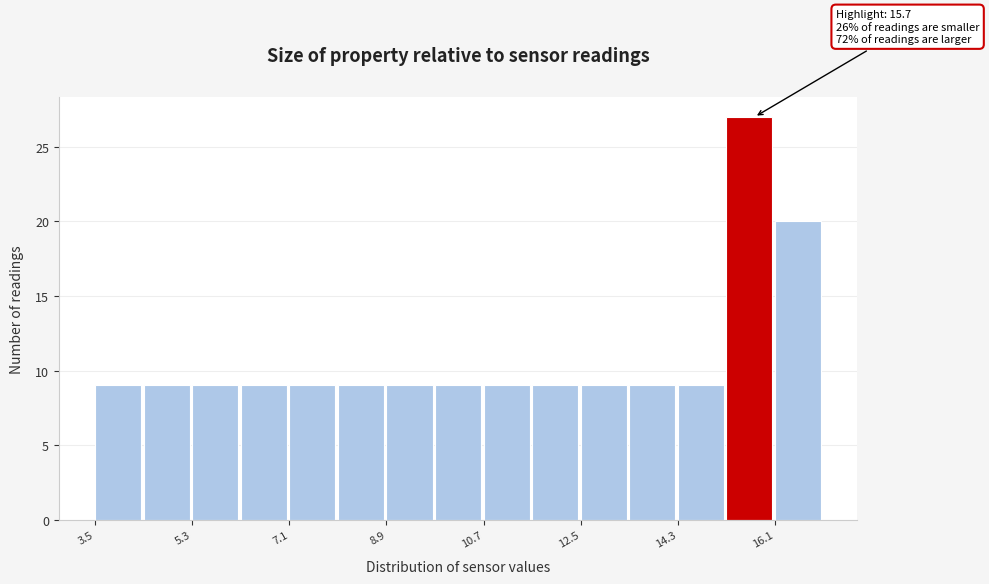

Over which range of the x-axis is the bar tallest?

15.2 to 16.0